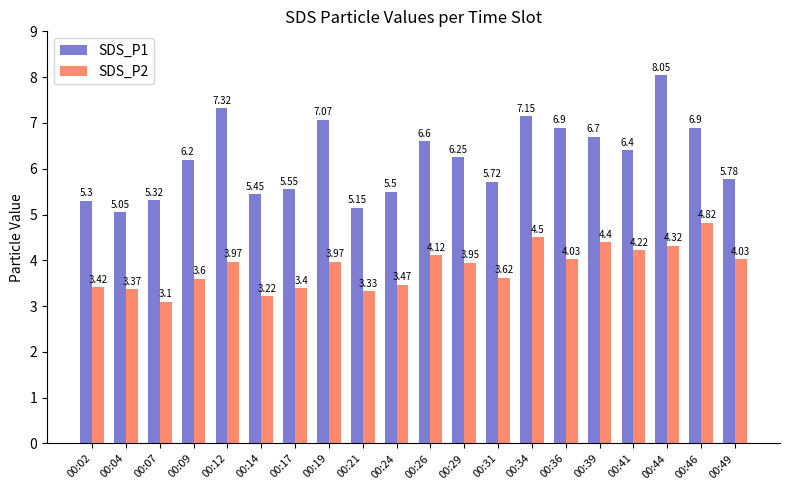

Which series has the largest range (max minus min)?

SDS_P1